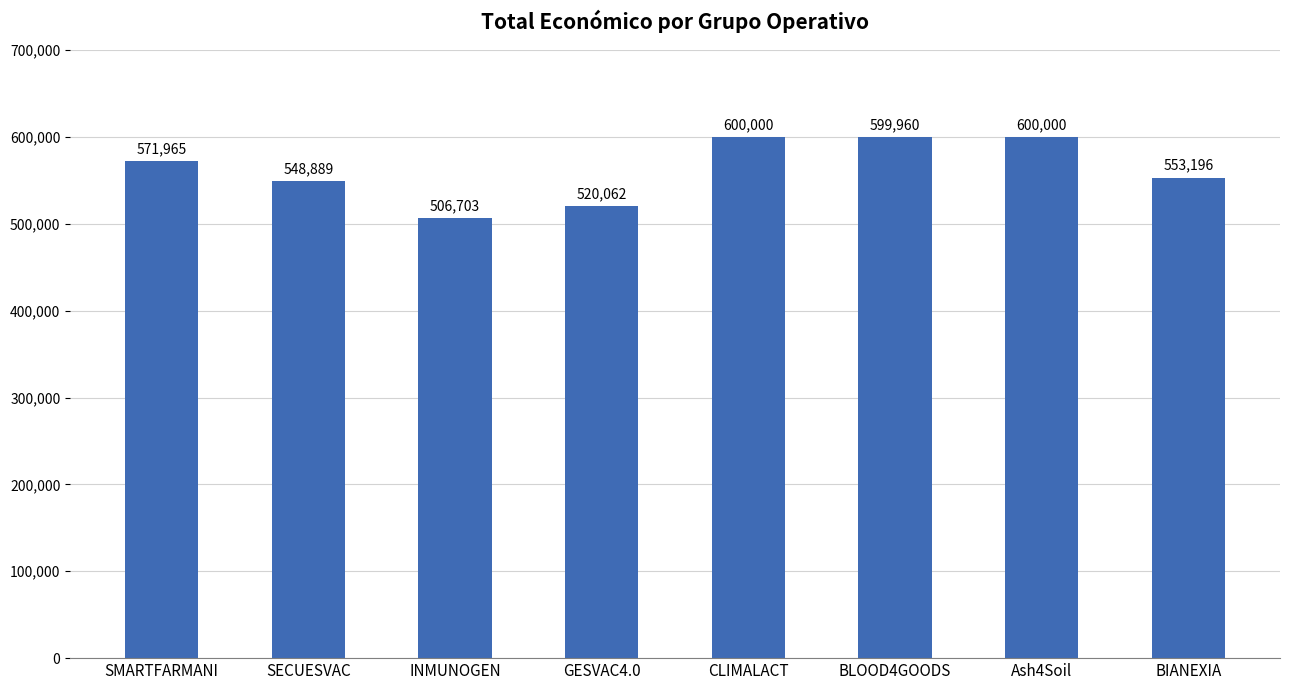

The chart shows a value of 211394 at CLIMALACT. True or false?

False